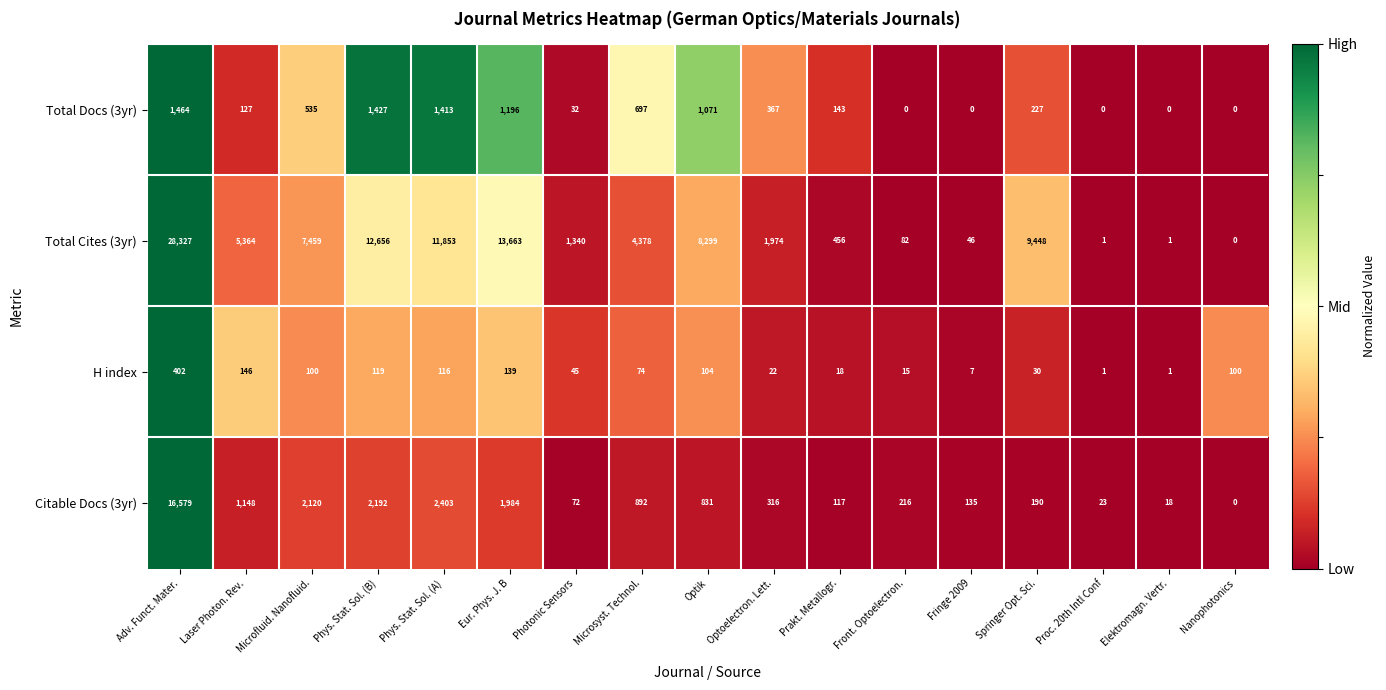

At which label is Total Cites (3yr) closest to 14163?

Eur. Phys. J. B